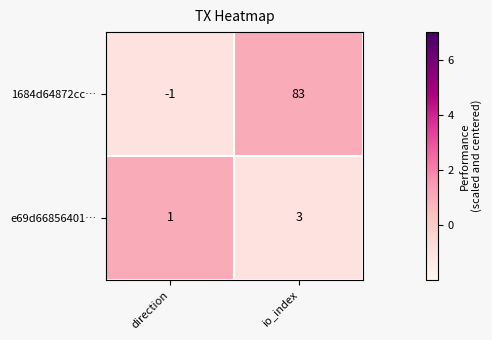

What is the average value of the 1684d64872cc… series?

41